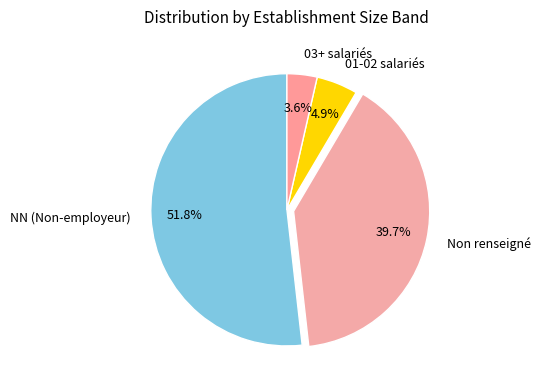

Count the number of slices in the pie.

4